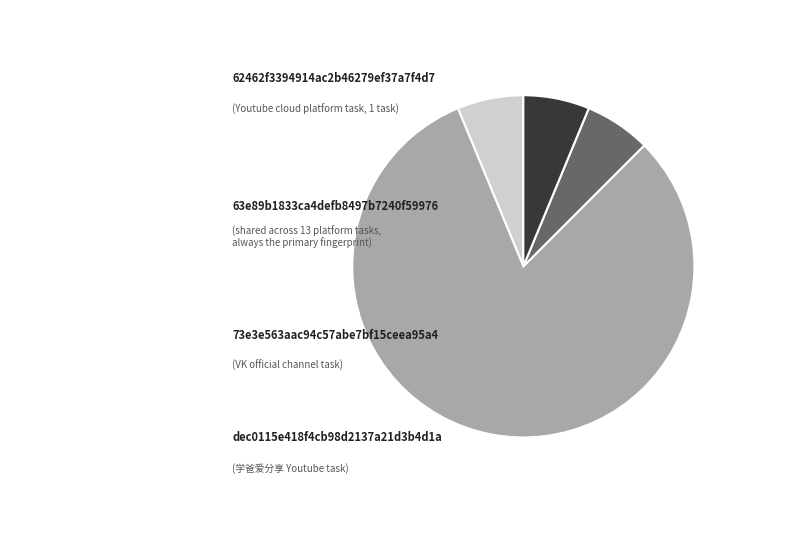

Does any single category account for the majority?

Yes